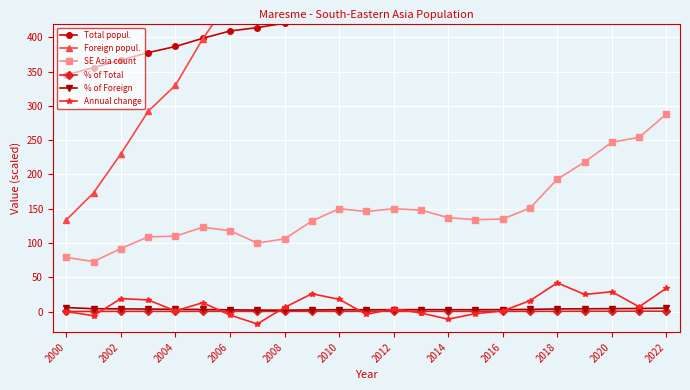

How many interior local valleys does the Foreign popul. series have?

2